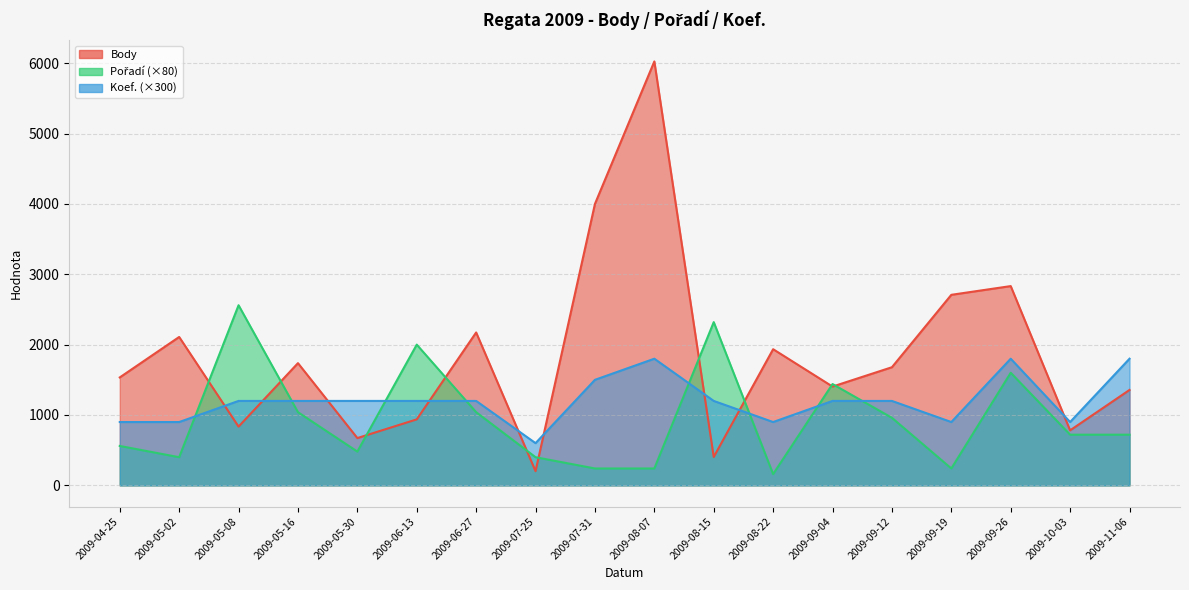

How many lines are shown in the chart?

3